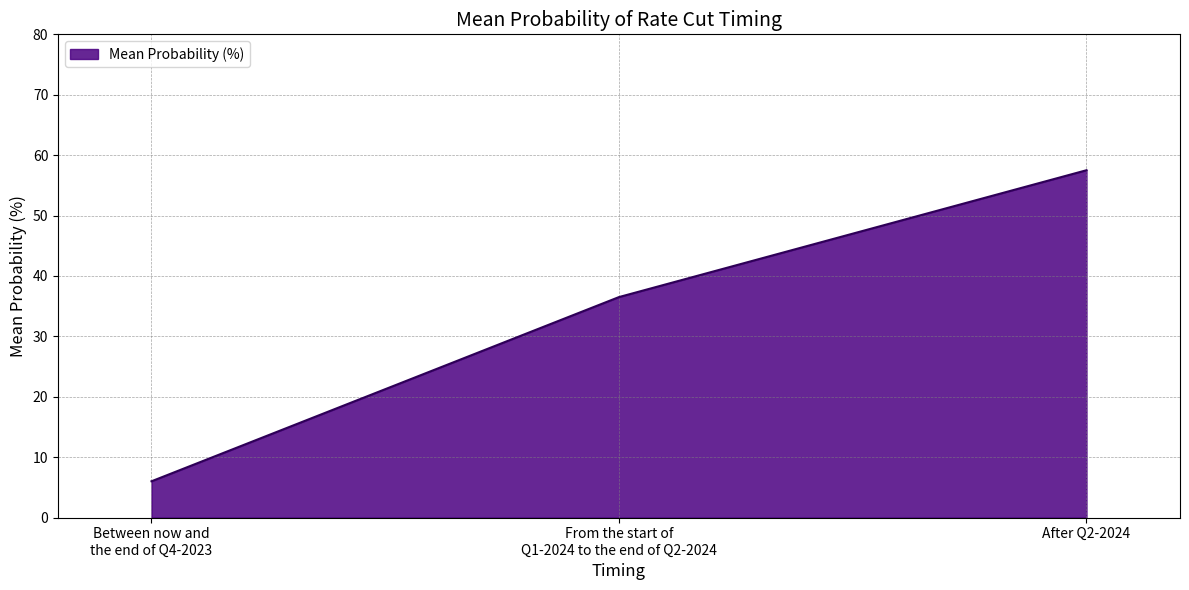

Which category has the lowest value across all series?

Between now and
the end of Q4-2023